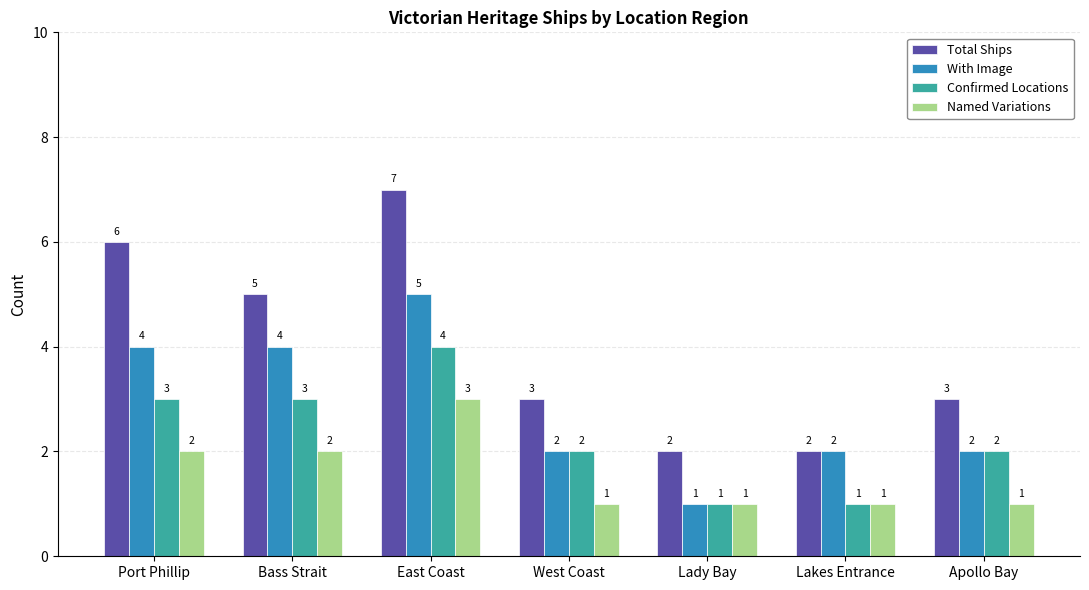

What is the difference between the second highest and second lowest values in the Total Ships series?

4